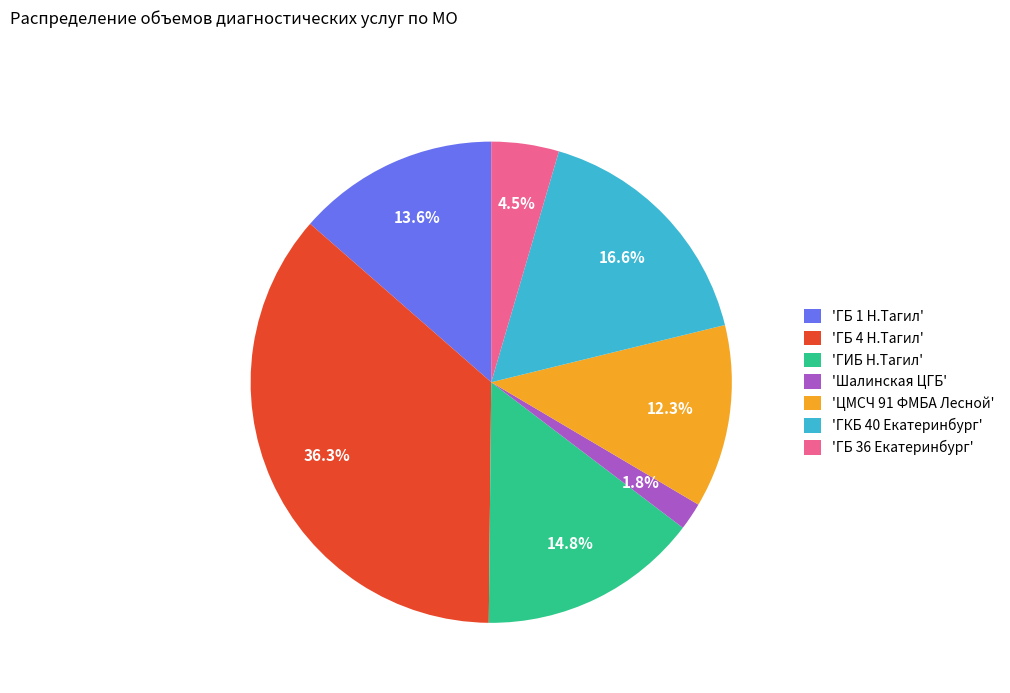

What is the largest slice in the pie chart?

'ГБ 4 Н.Тагил'